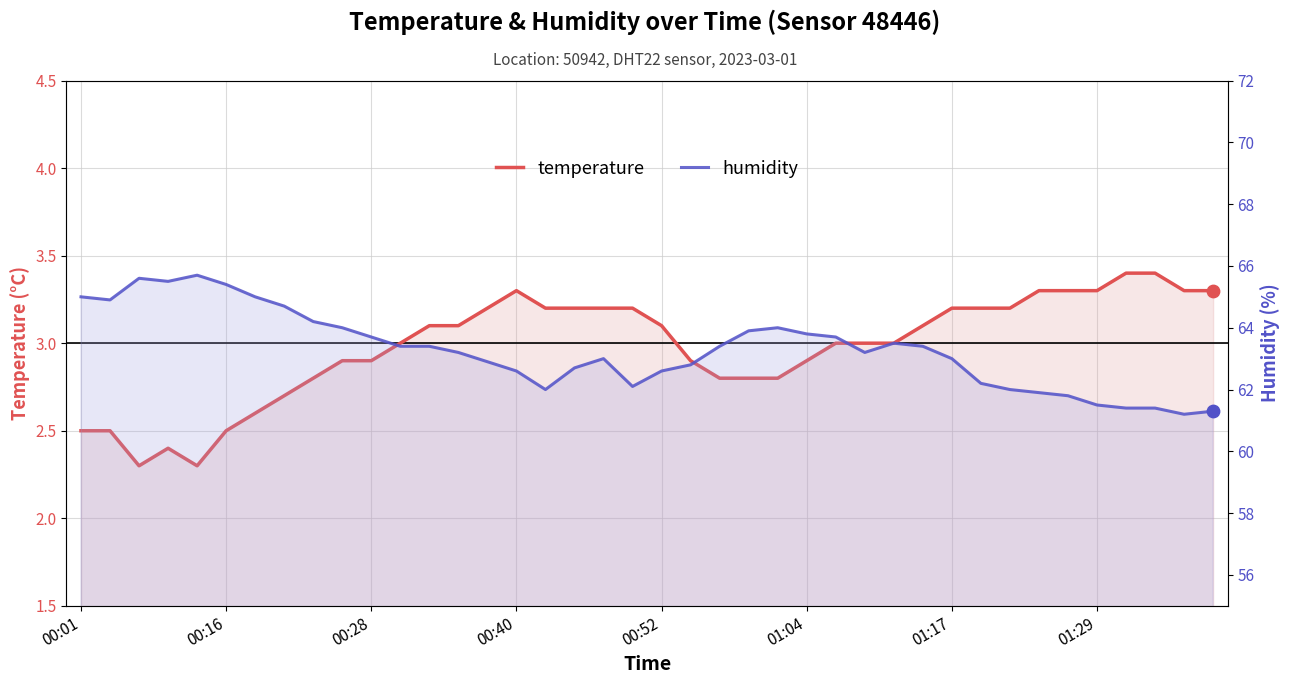

What is the total value across all series at 00:01?

67.5